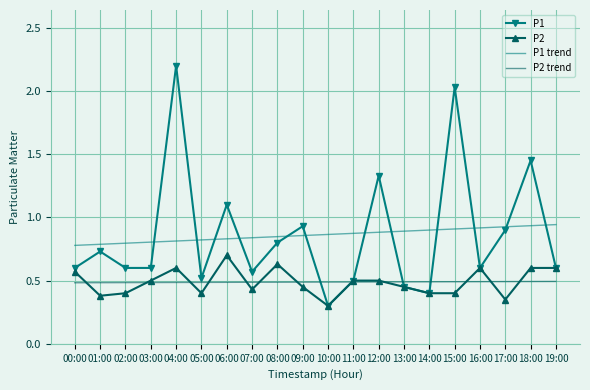

The P2 series shows 0.2 at 00:00. True or false?

False